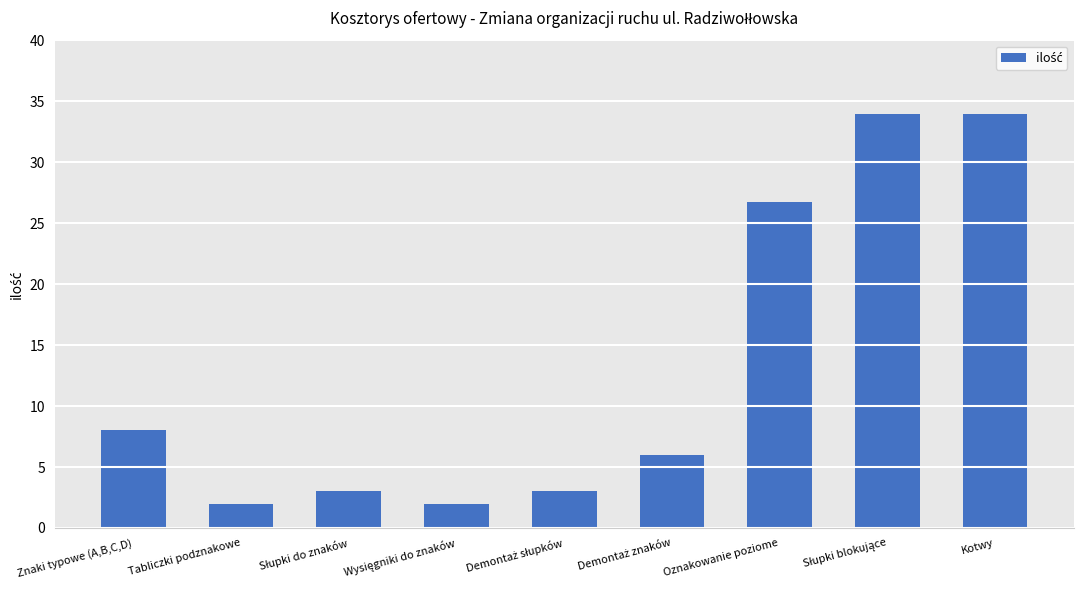

What position from the right is Tabliczki podznakowe?

8